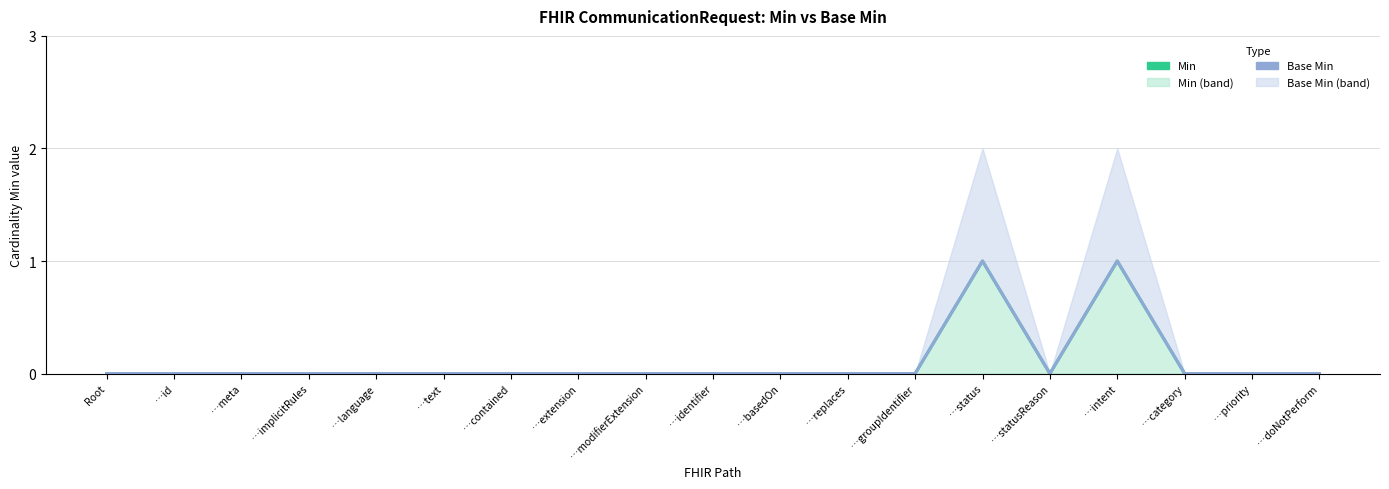

How many values in Base Min are above zero?

2